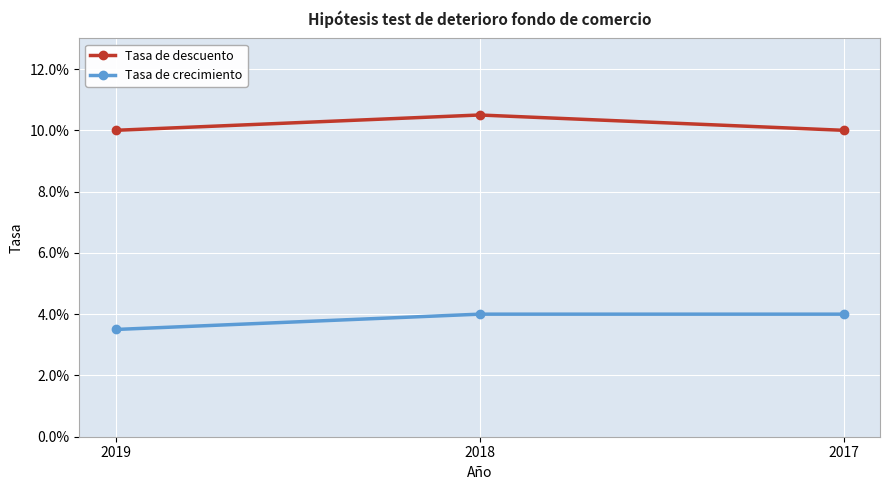

Between 2018 and 2017, which is larger?

2018